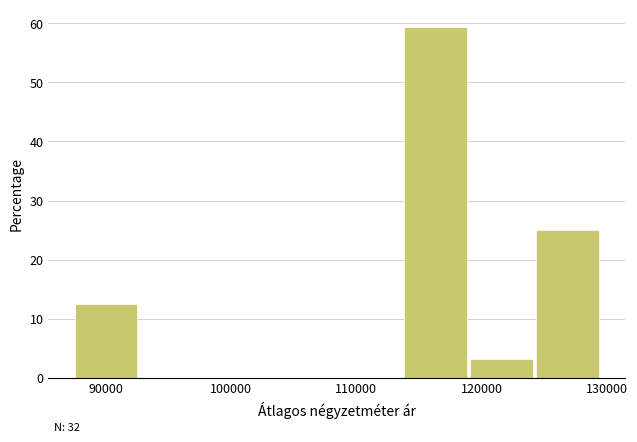

Over which range of the x-axis is the bar tallest?

114000 to 119000